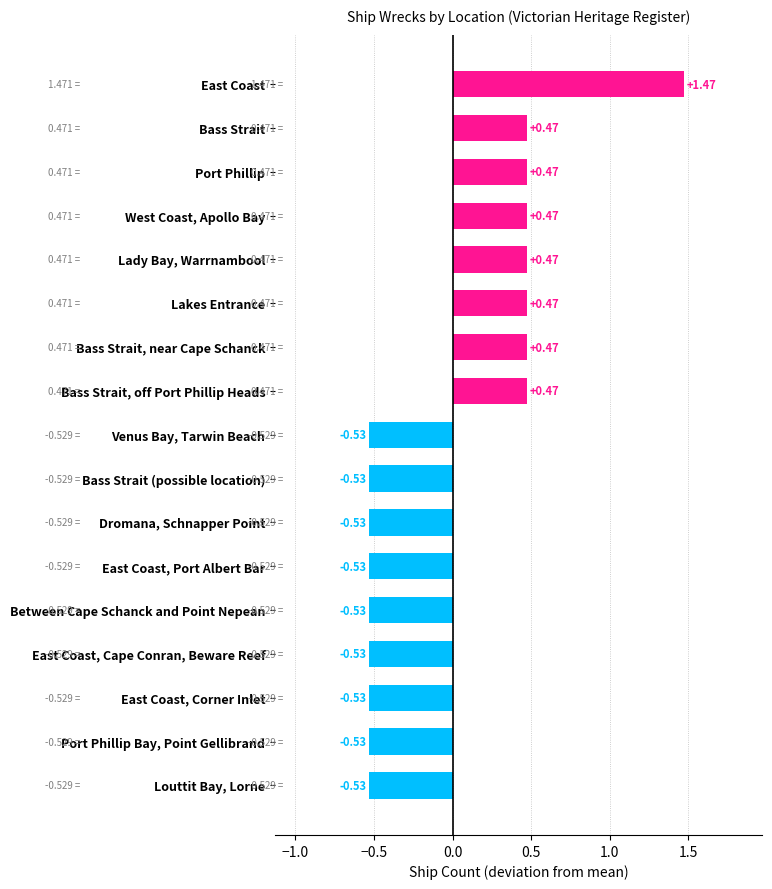

What is the sum of the values at Lakes Entrance and Port Phillip?

0.9